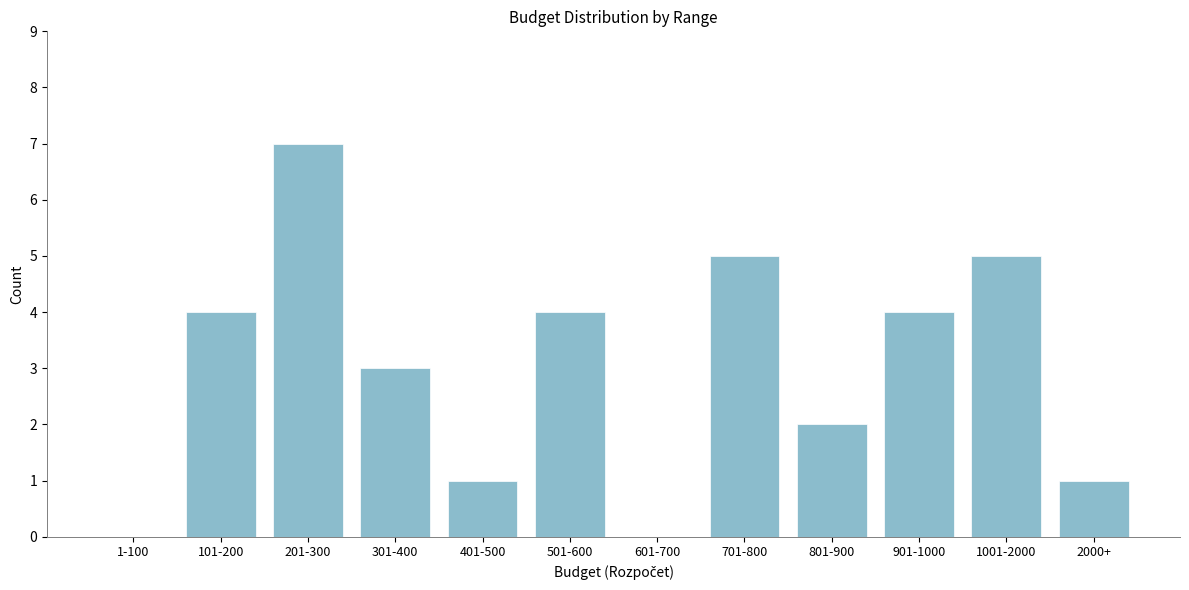

Reading left to right, extract all data points from this chart.

1-100=0	101-200=4	201-300=7	301-400=3	401-500=1	501-600=4	601-700=0	701-800=5	801-900=2	901-1000=4	1001-2000=5	2000+=1